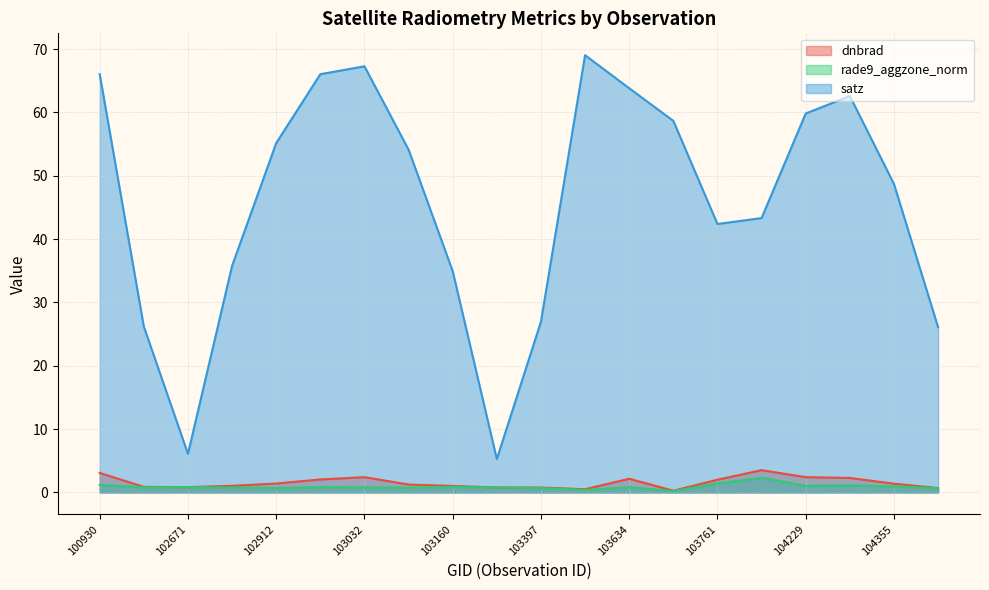

What is the sum of the dnbrad values at 104112 and 102792?

4.6